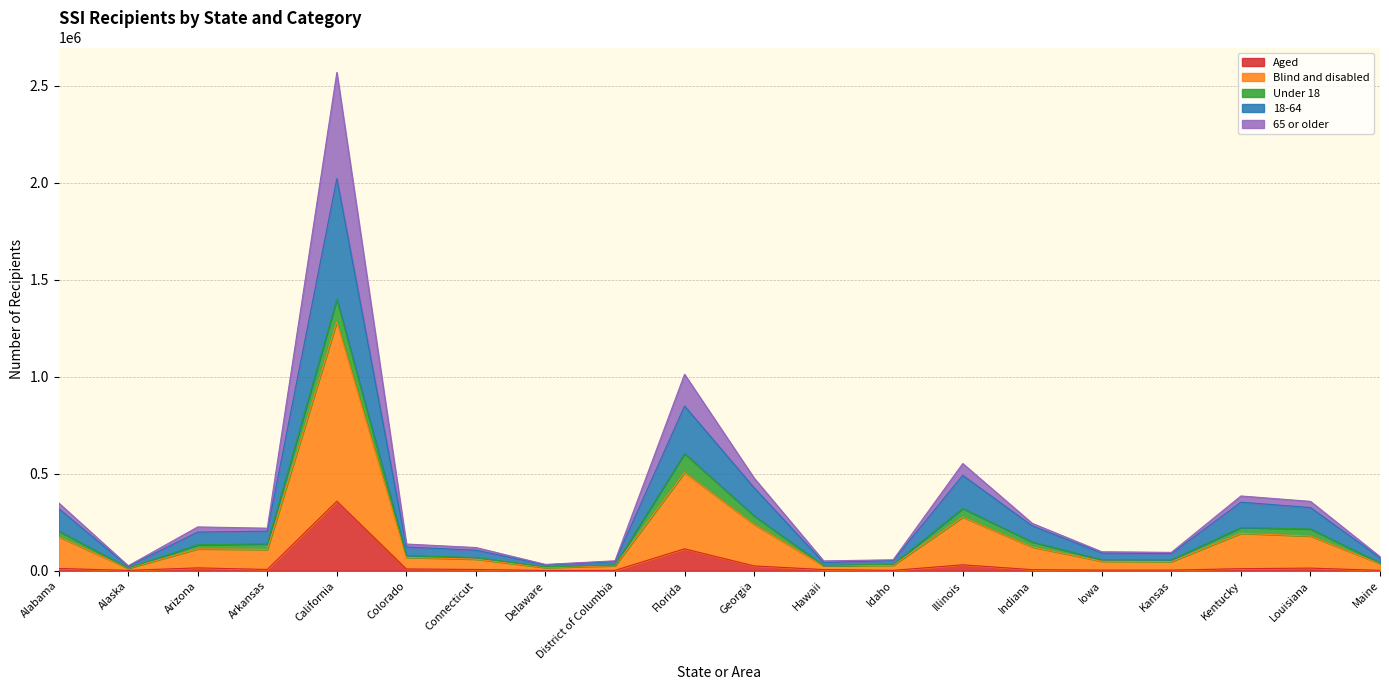

List the labels in order of Aged value, largest first.

California, Florida, Illinois, Georgia, Arizona, Louisiana, Alabama, Kentucky, Colorado, Connecticut, Arkansas, Hawaii, Indiana, Iowa, Kansas, Maine, District of Columbia, Idaho, Alaska, Delaware